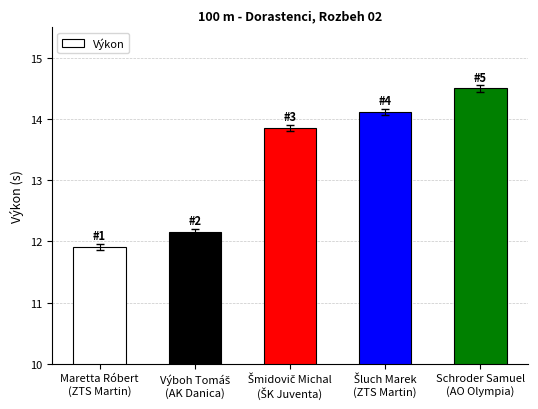

Reading right to left, transcribe all the data shown in this chart.

14.5	14.1	13.9	12.2	11.9